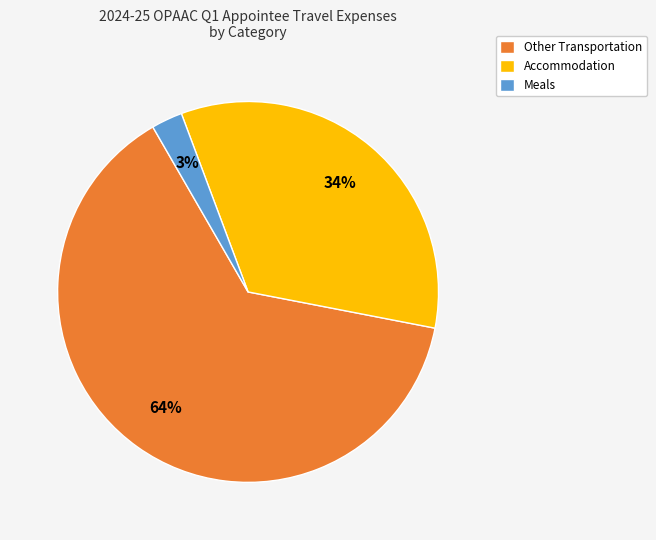

The Other Transportation slice represents 78% of the pie. True or false?

False